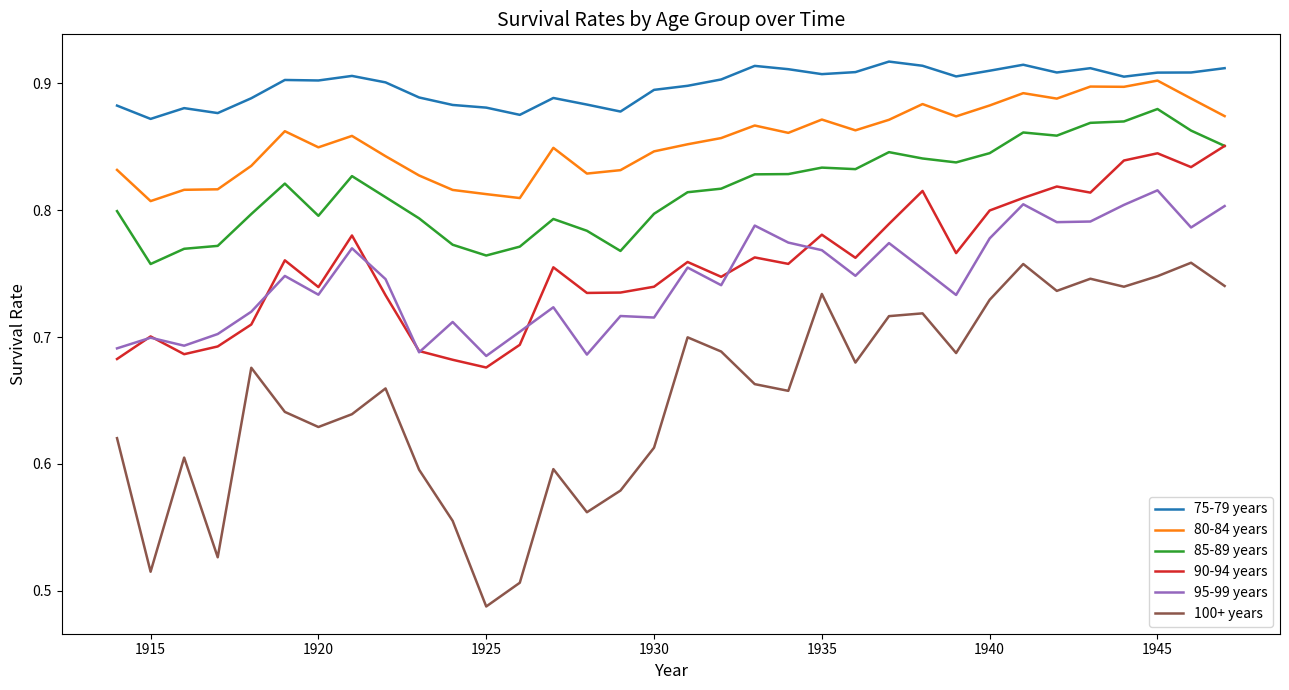

List the series in order of their peak value, lowest first.

100+ years, 95-99 years, 90-94 years, 85-89 years, 80-84 years, 75-79 years